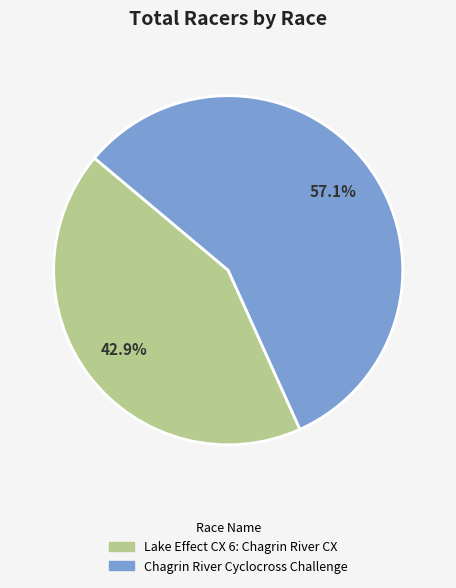

Is the sum of Chagrin River Cyclocross Challenge and Lake Effect CX 6: Chagrin River CX greater than half?

Yes